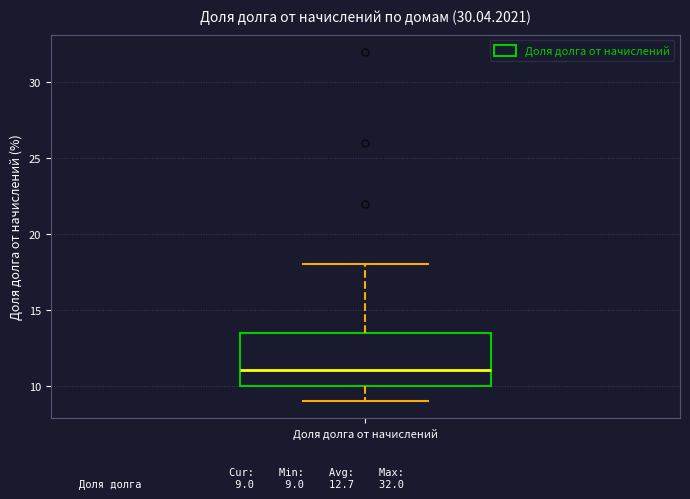

Read this box plot against the y-axis: the position of the median line, the range covered by the box, and the ends of both whiskers. The values are not printed on the chart, so give them approximately, as read against the axis.

median 11.0, box 10.0 to 13.5, whiskers 9.0 to 18.0